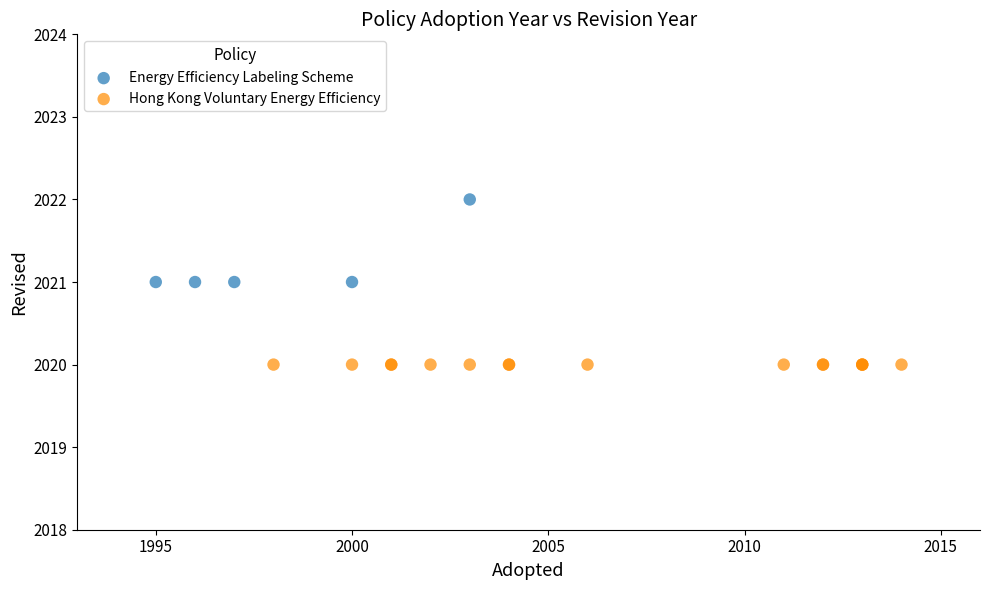

Which series contains the highest Y value?

Energy Efficiency Labeling Scheme